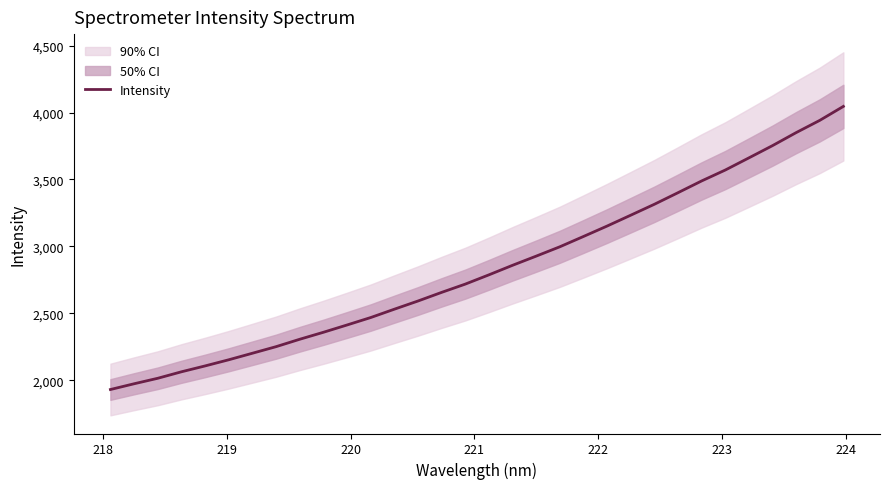

How many values are below 2787?

16